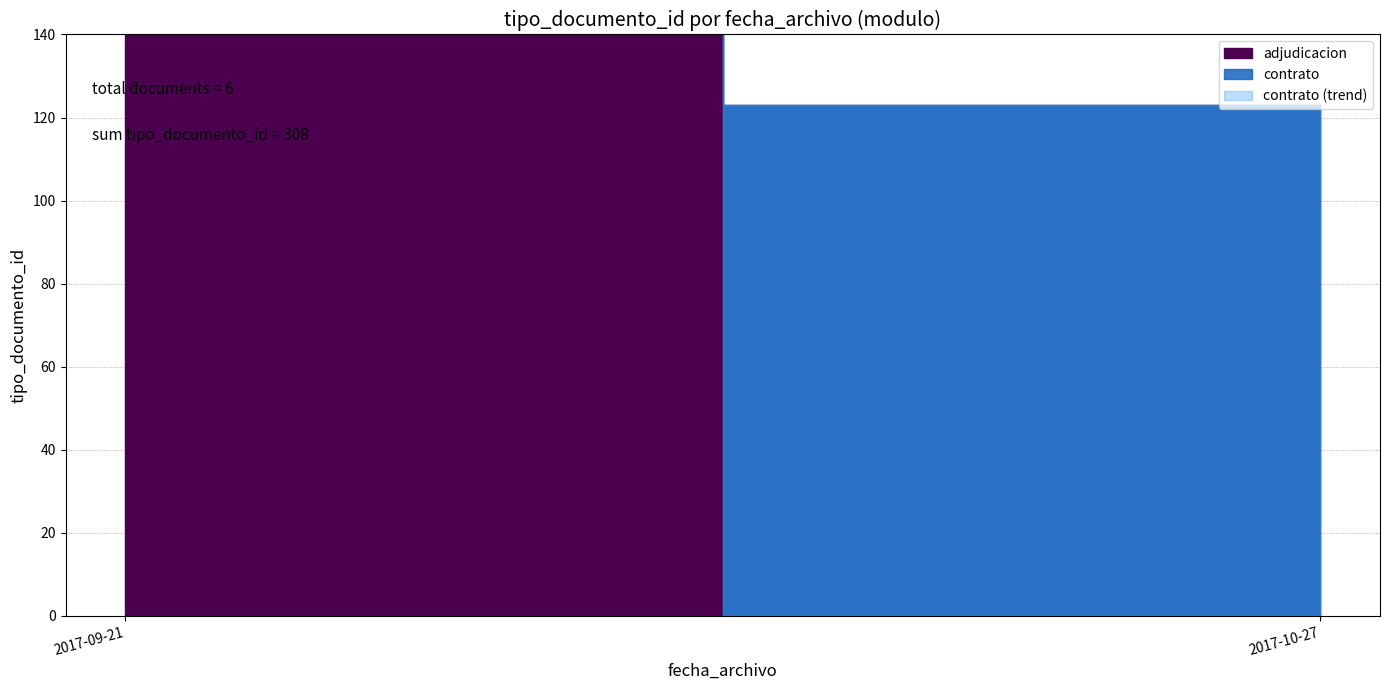

What is the change in value from 2017-09-21 to 2017-10-27?

+87